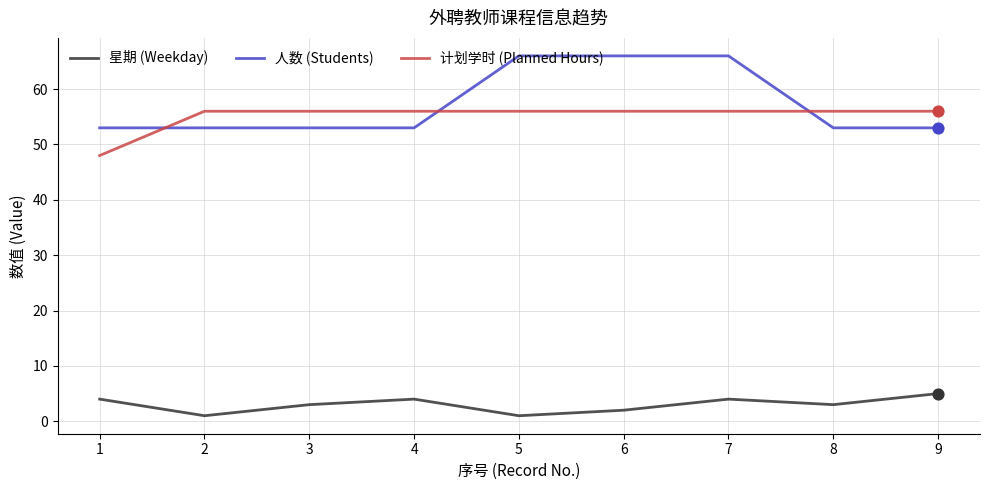

Is the value of 星期 (Weekday) at 4 greater than the value of 计划学时 (Planned Hours) at 8?

No